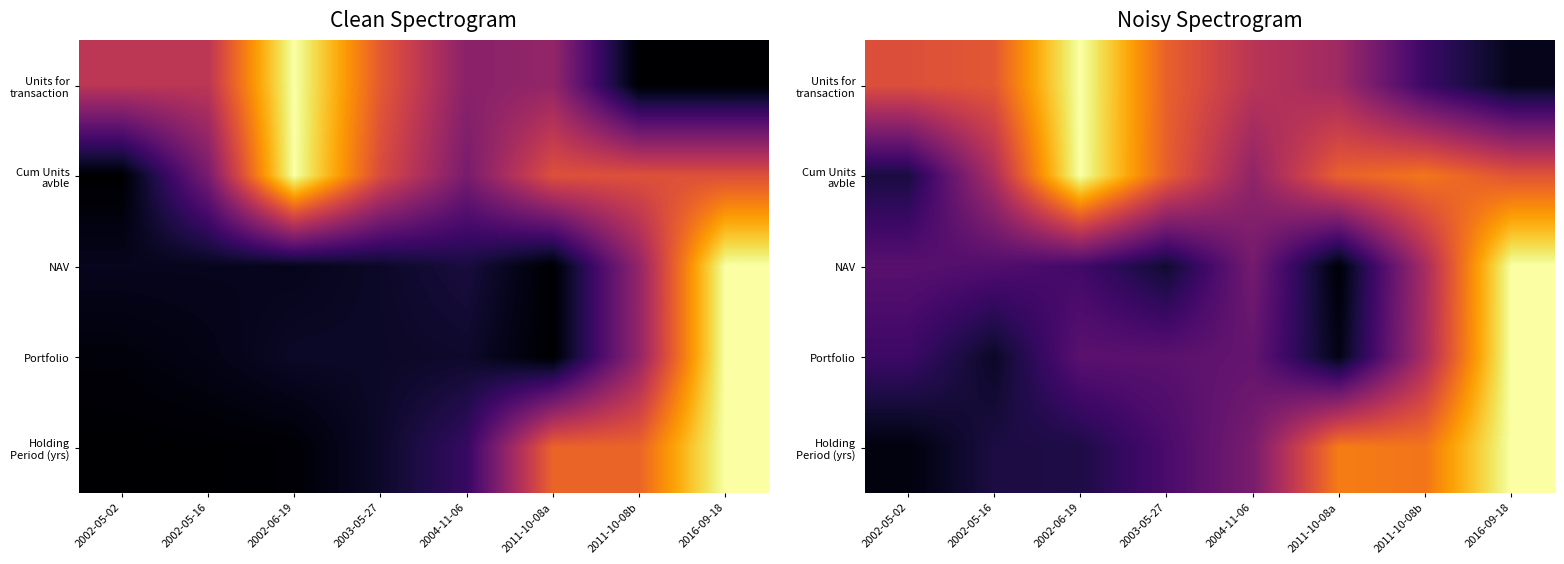

Which series has the largest range (max minus min)?

NAV